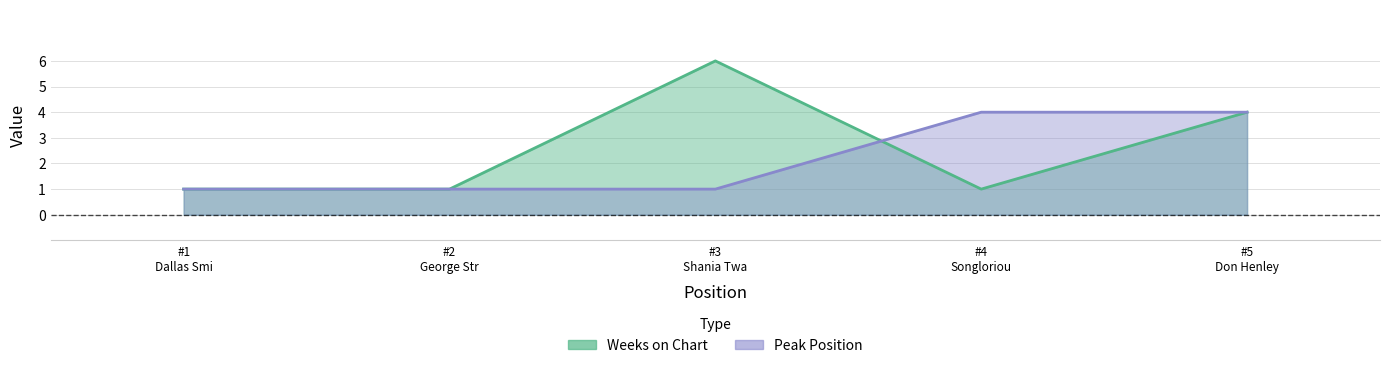

How many interior local valleys does the Weeks on Chart series have?

1